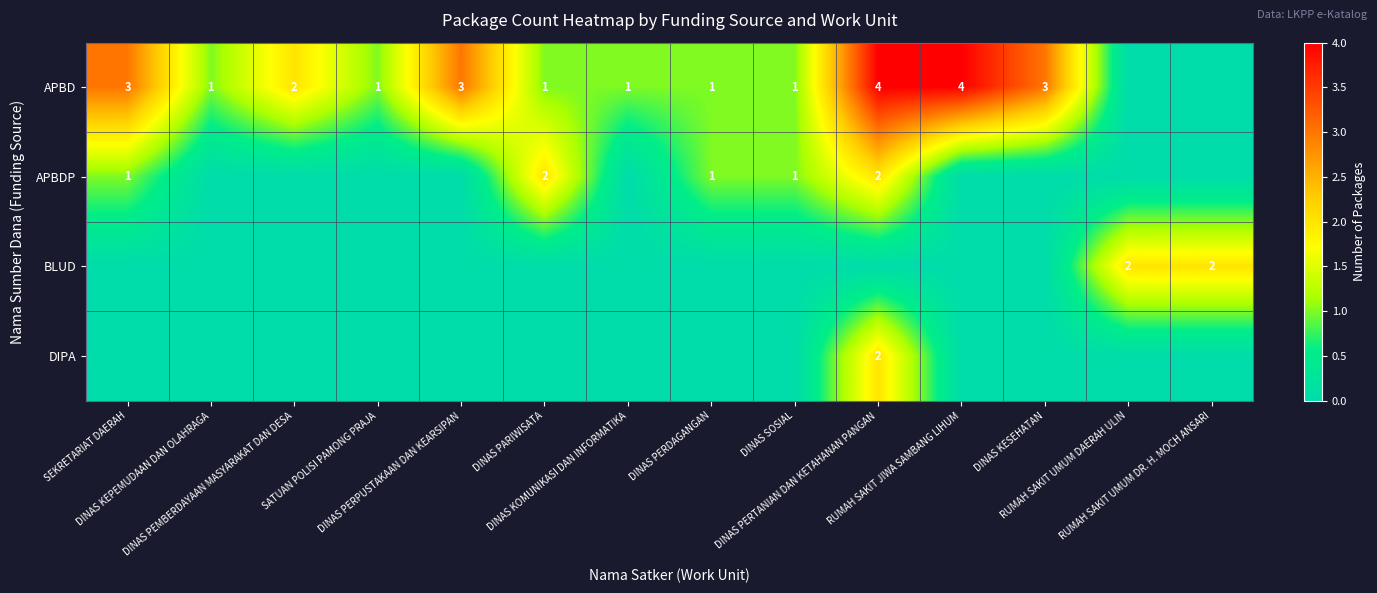

Which series changed the most between DINAS PEMBERDAYAAN MASYARAKAT DAN DESA and RUMAH SAKIT JIWA SAMBANG LIHUM?

APBD